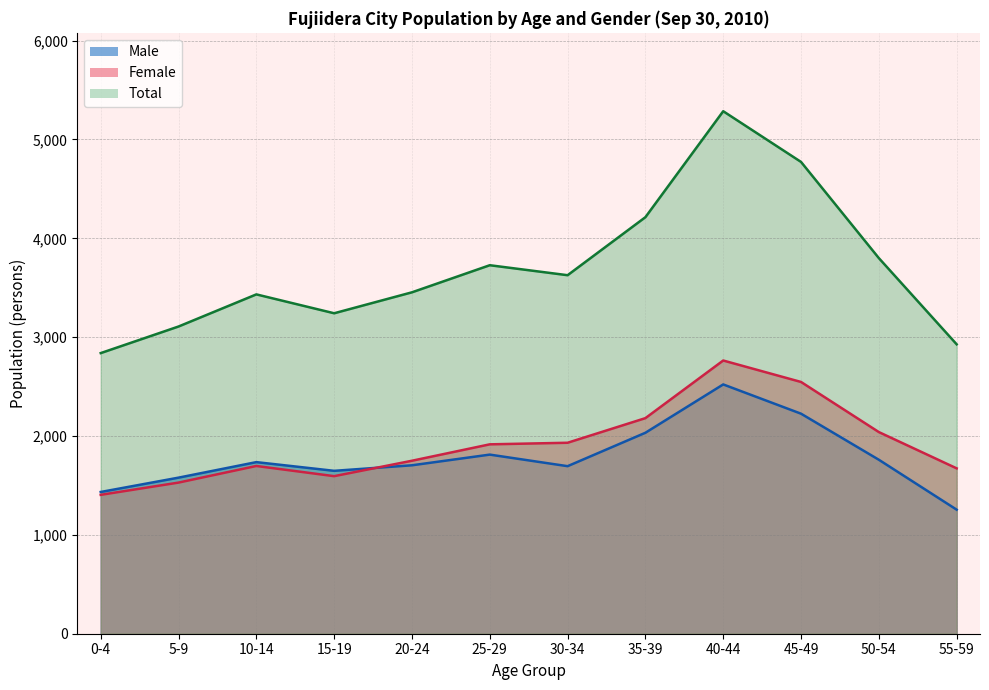

How many data points does each series have?

12